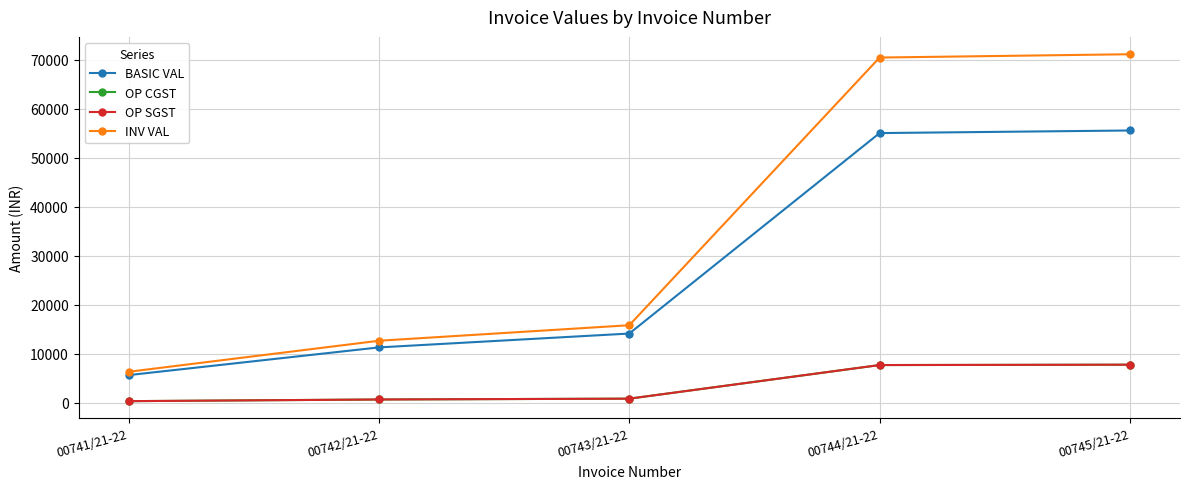

Where is OP CGST nearest to the value 4056?

00743/21-22